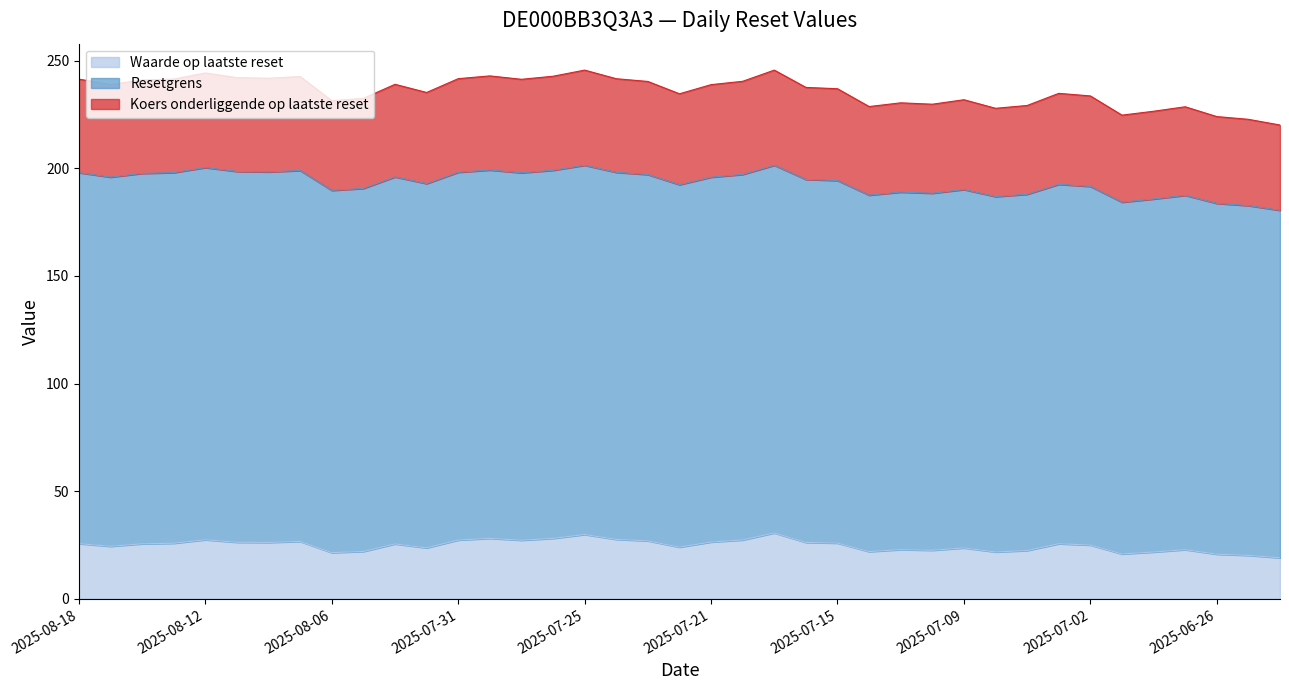

At which category is the sum across all series the highest?

2025-07-17